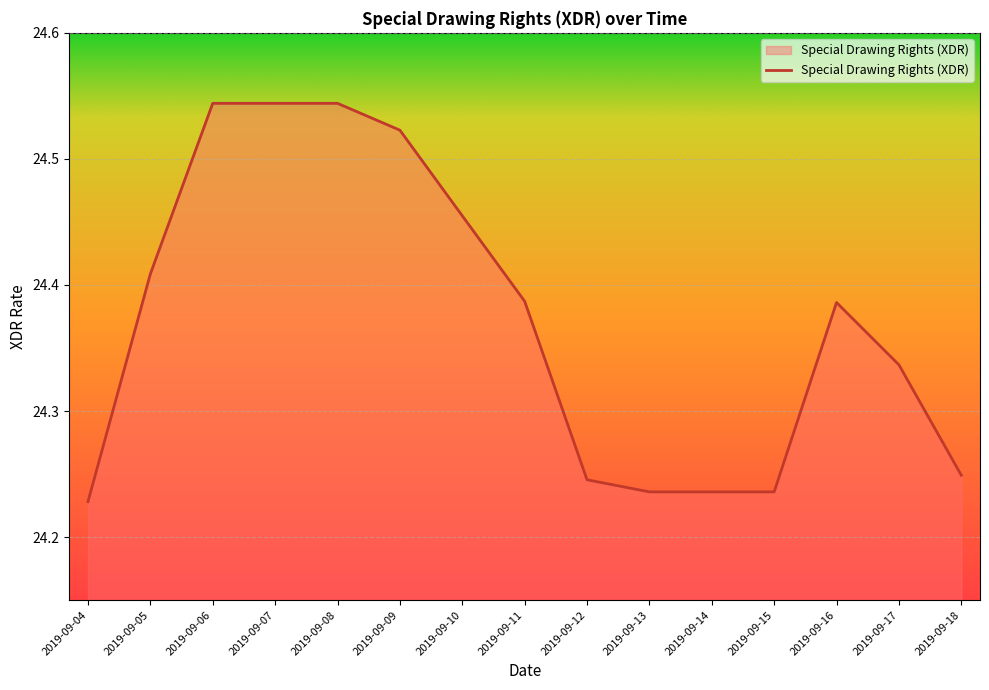

Is it true that the value at 2019-09-13 is 32.9?

False